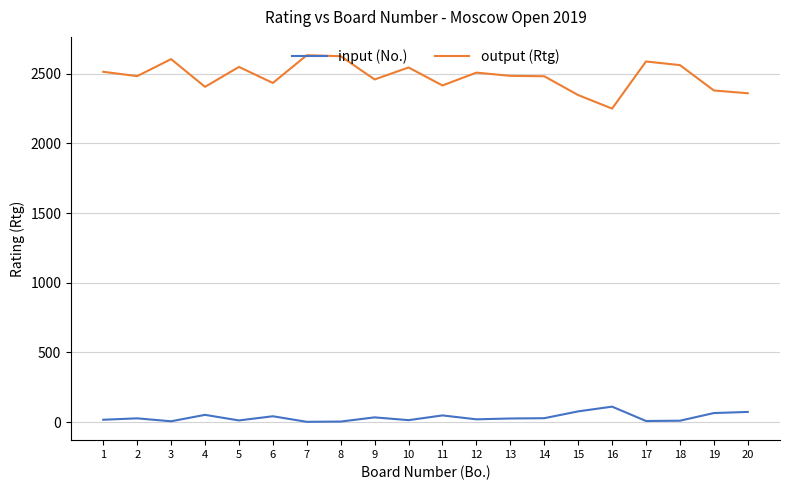

What is the average value of the input (No.) series?

34